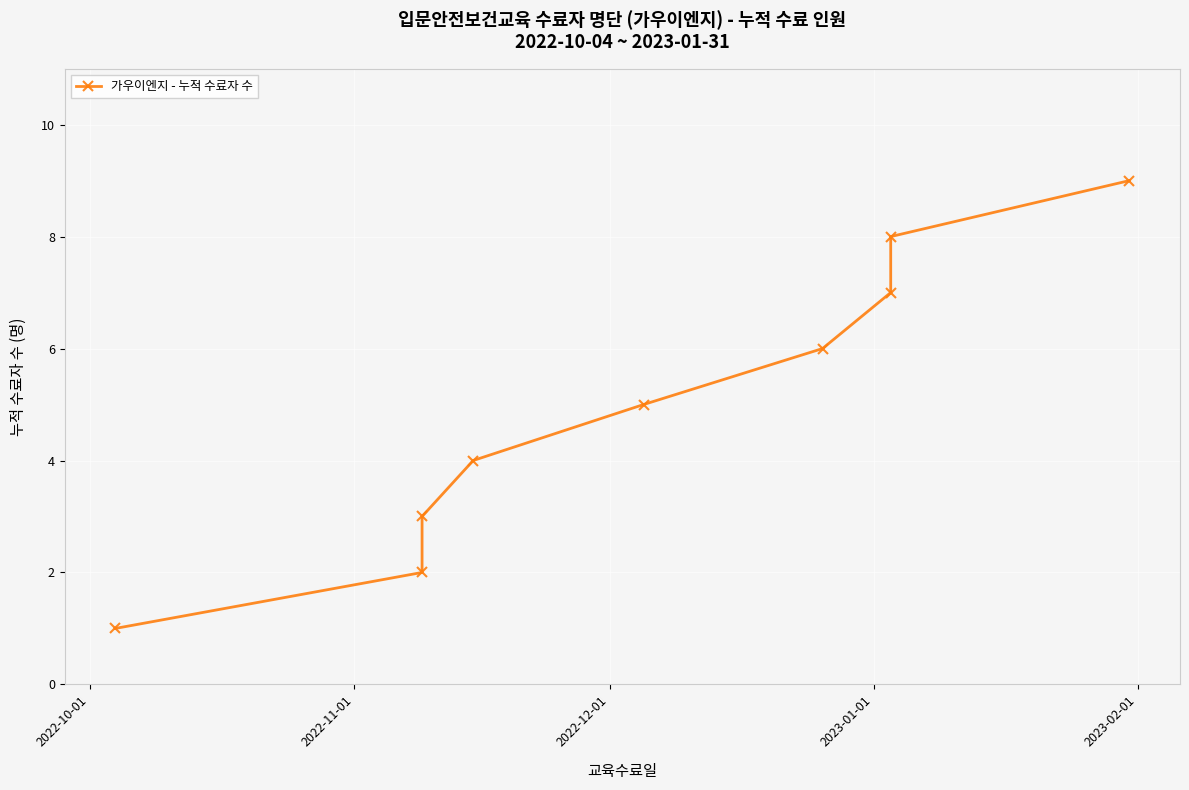

Count the number of data series in this chart.

1